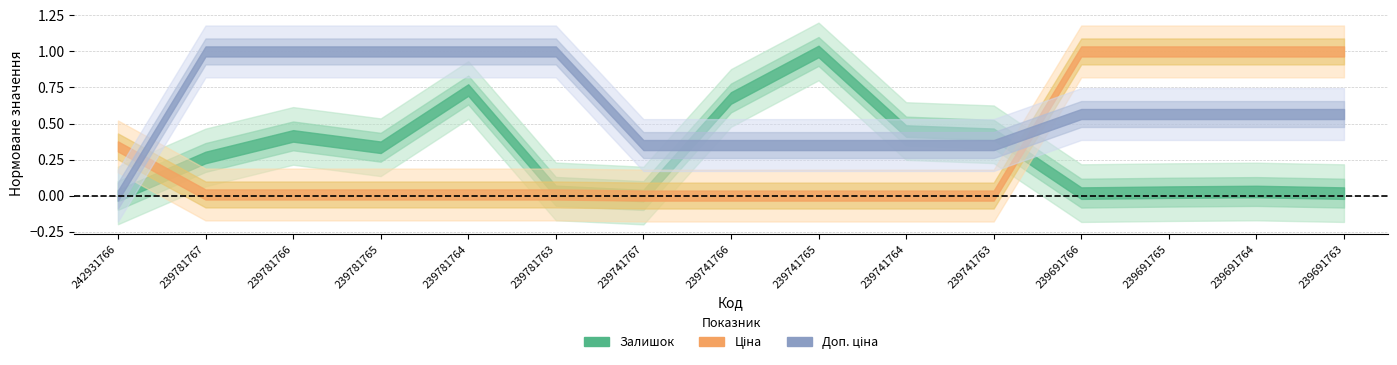

Count the number of categories in the chart.

15